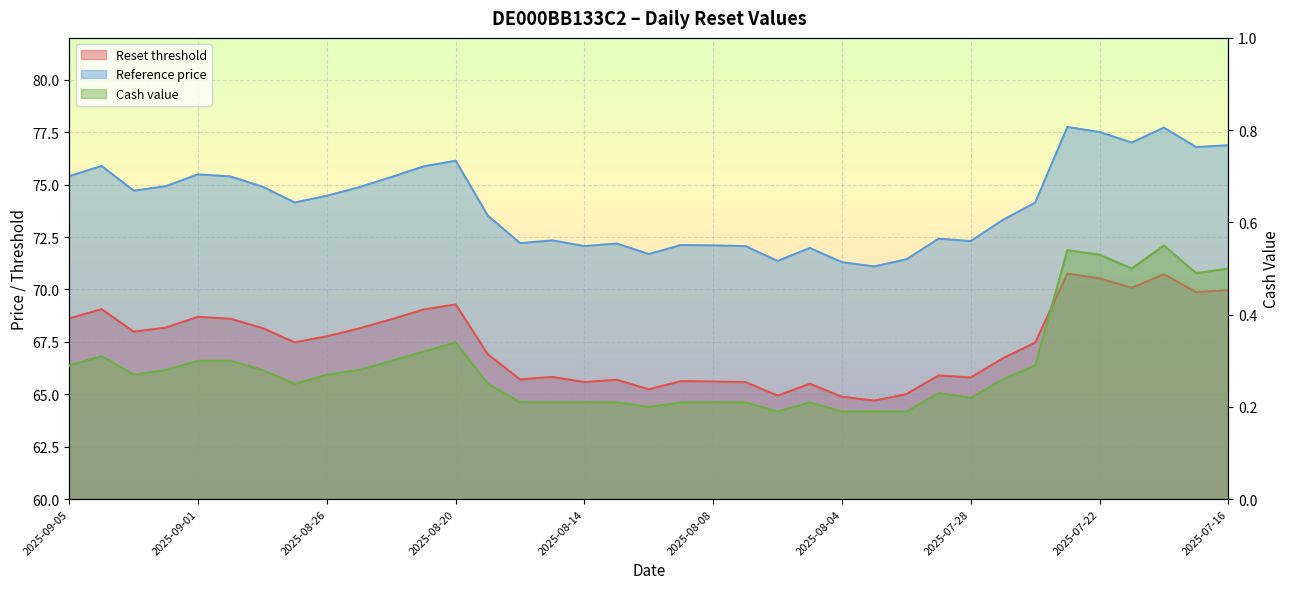

How many categories are shown in the chart?

37